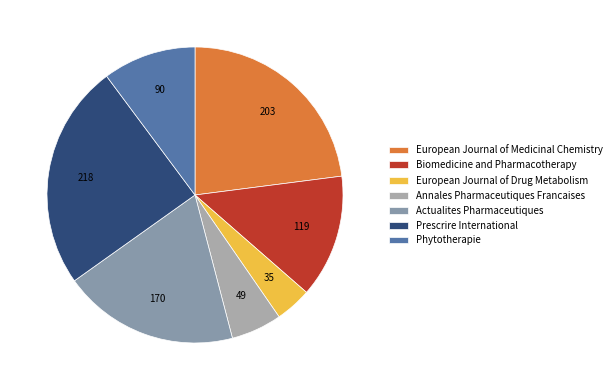

True or false: Biomedicine and Pharmacotherapy accounts for 13% of the total.

True